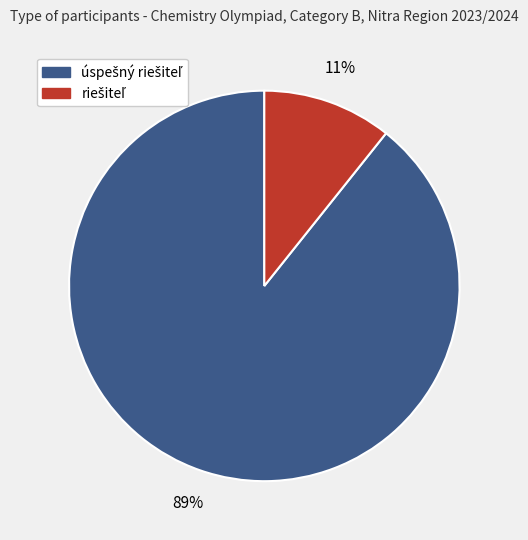

To the nearest percent, what is the average slice percentage?

50%